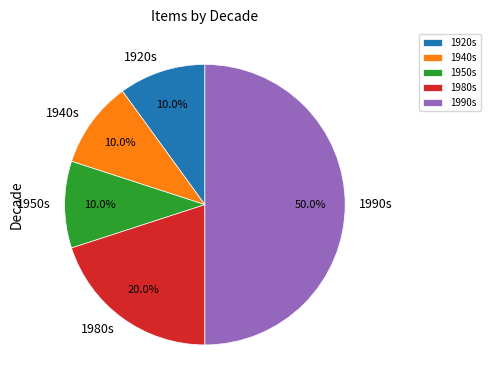

How many slices are in this pie chart?

5